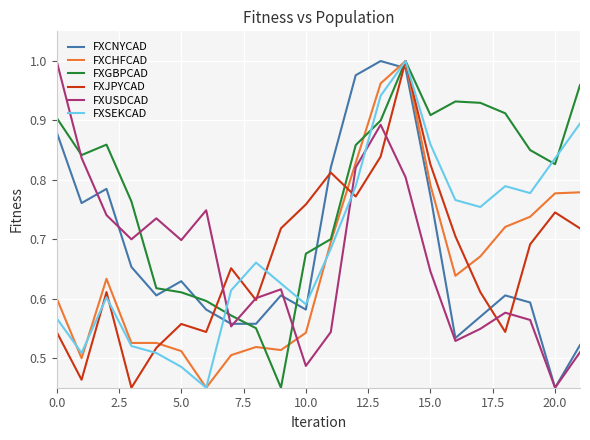

After their last crossing, which series has the higher values: FXSEKCAD or FXUSDCAD?

FXSEKCAD